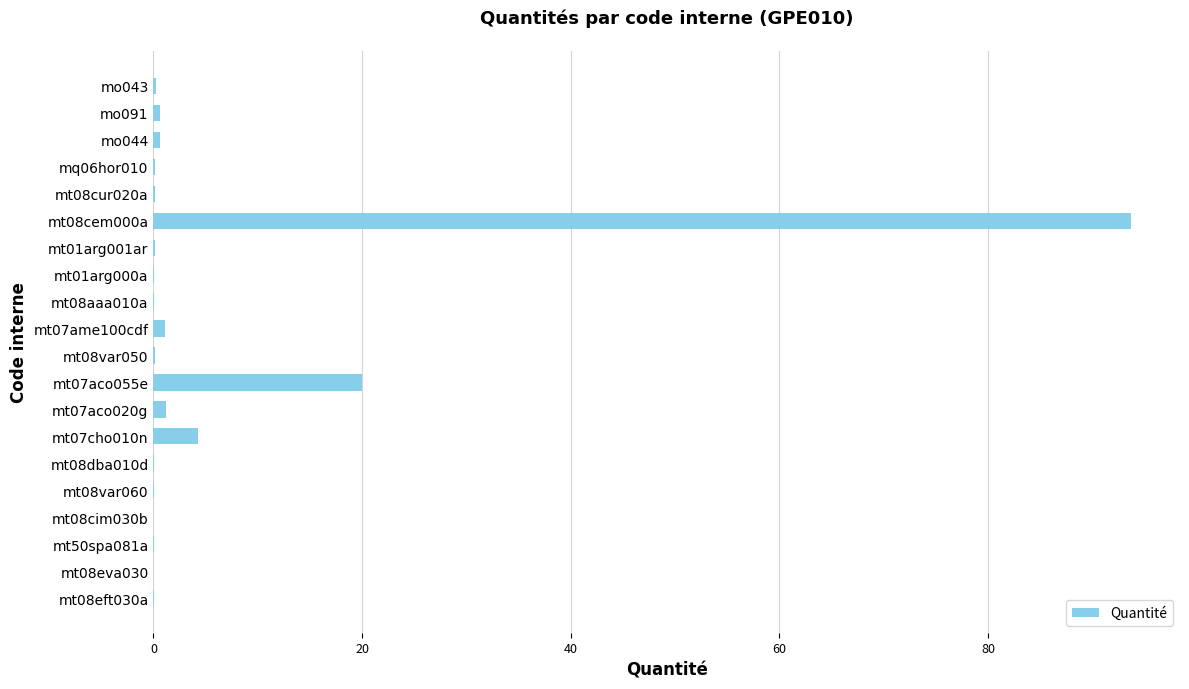

What is the sum of all values?

122.6